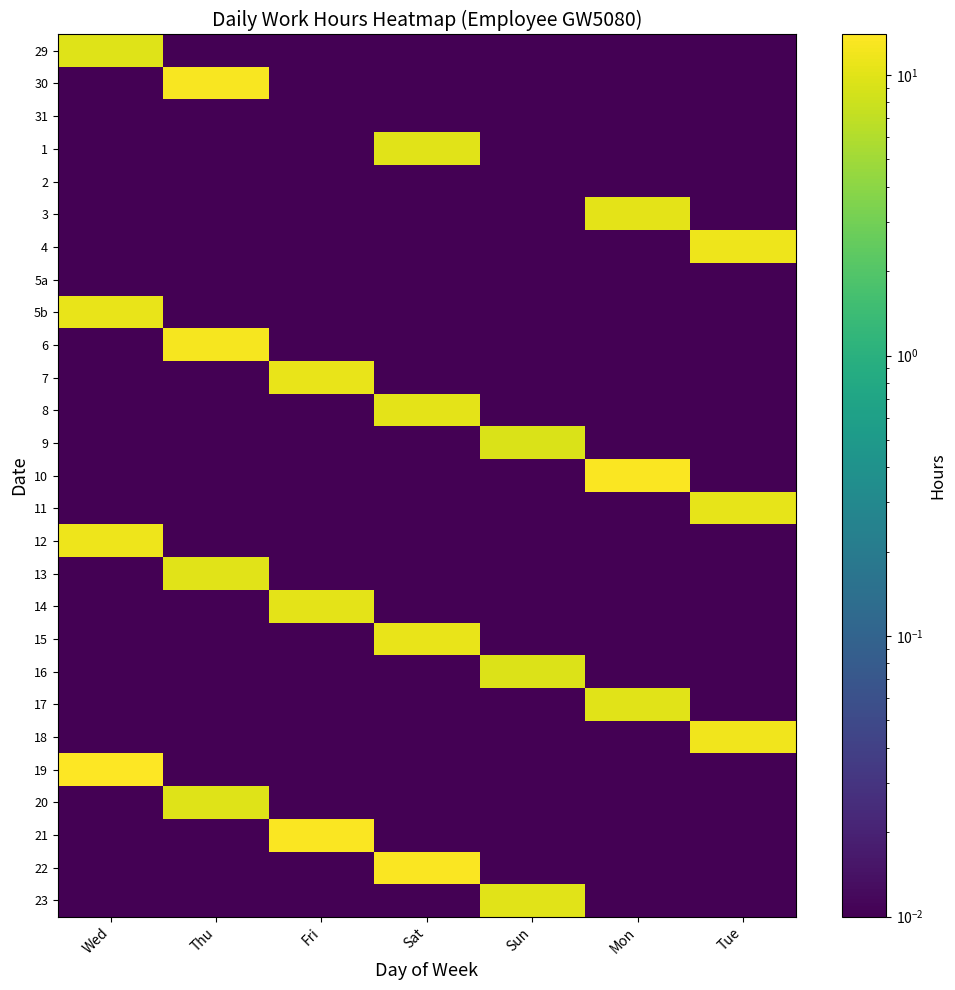

Reading left to right, list all the values displayed in this chart.

29: Wed=9.9	Thu=0.0	Fri=0.0	Sat=0.0	Sun=0.0	Mon=0.0	Tue=0.0
30: Wed=0.0	Thu=13.0	Fri=0.0	Sat=0.0	Sun=0.0	Mon=0.0	Tue=0.0
31: Wed=0.0	Thu=0.0	Fri=0.0	Sat=0.0	Sun=0.0	Mon=0.0	Tue=0.0
1: Wed=0.0	Thu=0.0	Fri=0.0	Sat=9.9	Sun=0.0	Mon=0.0	Tue=0.0
2: Wed=0.0	Thu=0.0	Fri=0.0	Sat=0.0	Sun=0.0	Mon=0.0	Tue=0.0
3: Wed=0.0	Thu=0.0	Fri=0.0	Sat=0.0	Sun=0.0	Mon=10.5	Tue=0.0
4: Wed=0.0	Thu=0.0	Fri=0.0	Sat=0.0	Sun=0.0	Mon=0.0	Tue=11.5
5a: Wed=0.0	Thu=0.0	Fri=0.0	Sat=0.0	Sun=0.0	Mon=0.0	Tue=0.0
5b: Wed=10.9	Thu=0.0	Fri=0.0	Sat=0.0	Sun=0.0	Mon=0.0	Tue=0.0
6: Wed=0.0	Thu=12.4	Fri=0.0	Sat=0.0	Sun=0.0	Mon=0.0	Tue=0.0
7: Wed=0.0	Thu=0.0	Fri=10.9	Sat=0.0	Sun=0.0	Mon=0.0	Tue=0.0
8: Wed=0.0	Thu=0.0	Fri=0.0	Sat=10.3	Sun=0.0	Mon=0.0	Tue=0.0
9: Wed=0.0	Thu=0.0	Fri=0.0	Sat=0.0	Sun=9.3	Mon=0.0	Tue=0.0
10: Wed=0.0	Thu=0.0	Fri=0.0	Sat=0.0	Sun=0.0	Mon=13.5	Tue=0.0
11: Wed=0.0	Thu=0.0	Fri=0.0	Sat=0.0	Sun=0.0	Mon=0.0	Tue=10.7
12: Wed=11.5	Thu=0.0	Fri=0.0	Sat=0.0	Sun=0.0	Mon=0.0	Tue=0.0
13: Wed=0.0	Thu=10.0	Fri=0.0	Sat=0.0	Sun=0.0	Mon=0.0	Tue=0.0
14: Wed=0.0	Thu=0.0	Fri=10.5	Sat=0.0	Sun=0.0	Mon=0.0	Tue=0.0
15: Wed=0.0	Thu=0.0	Fri=0.0	Sat=10.9	Sun=0.0	Mon=0.0	Tue=0.0
16: Wed=0.0	Thu=0.0	Fri=0.0	Sat=0.0	Sun=9.4	Mon=0.0	Tue=0.0
17: Wed=0.0	Thu=0.0	Fri=0.0	Sat=0.0	Sun=0.0	Mon=10.1	Tue=0.0
18: Wed=0.0	Thu=0.0	Fri=0.0	Sat=0.0	Sun=0.0	Mon=0.0	Tue=11.9
19: Wed=13.9	Thu=0.0	Fri=0.0	Sat=0.0	Sun=0.0	Mon=0.0	Tue=0.0
20: Wed=0.0	Thu=9.7	Fri=0.0	Sat=0.0	Sun=0.0	Mon=0.0	Tue=0.0
21: Wed=0.0	Thu=0.0	Fri=13.4	Sat=0.0	Sun=0.0	Mon=0.0	Tue=0.0
22: Wed=0.0	Thu=0.0	Fri=0.0	Sat=13.4	Sun=0.0	Mon=0.0	Tue=0.0
23: Wed=0.0	Thu=0.0	Fri=0.0	Sat=0.0	Sun=9.9	Mon=0.0	Tue=0.0